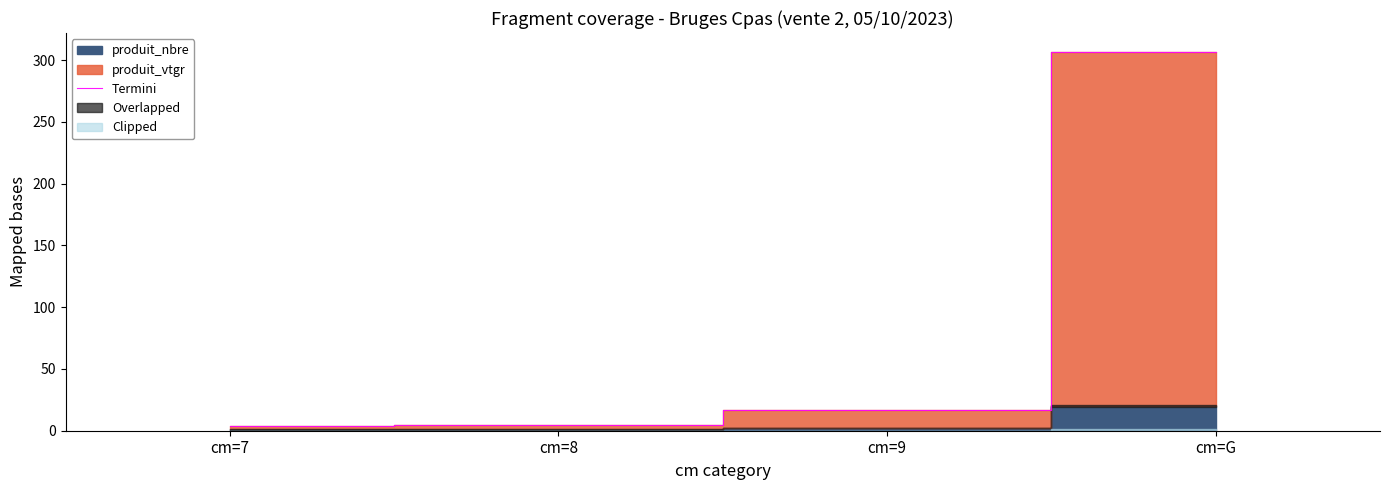

What is the label of the 4th point from the right?

cm=7